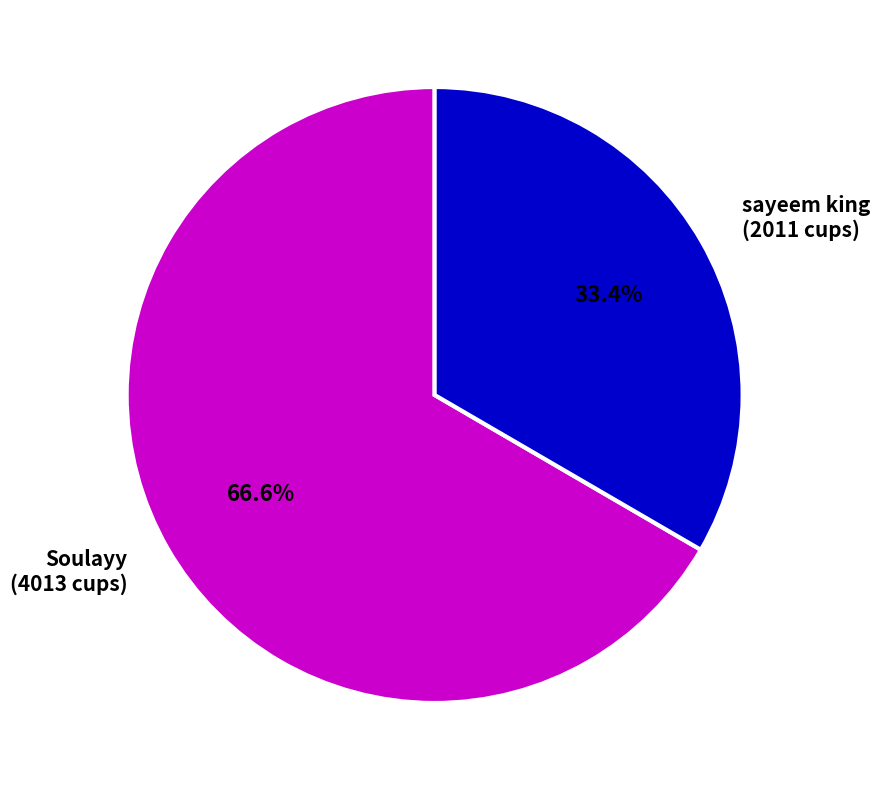

What percentage do sayeem king (2011 cups) and Soulayy (4013 cups) together represent?

100.0%